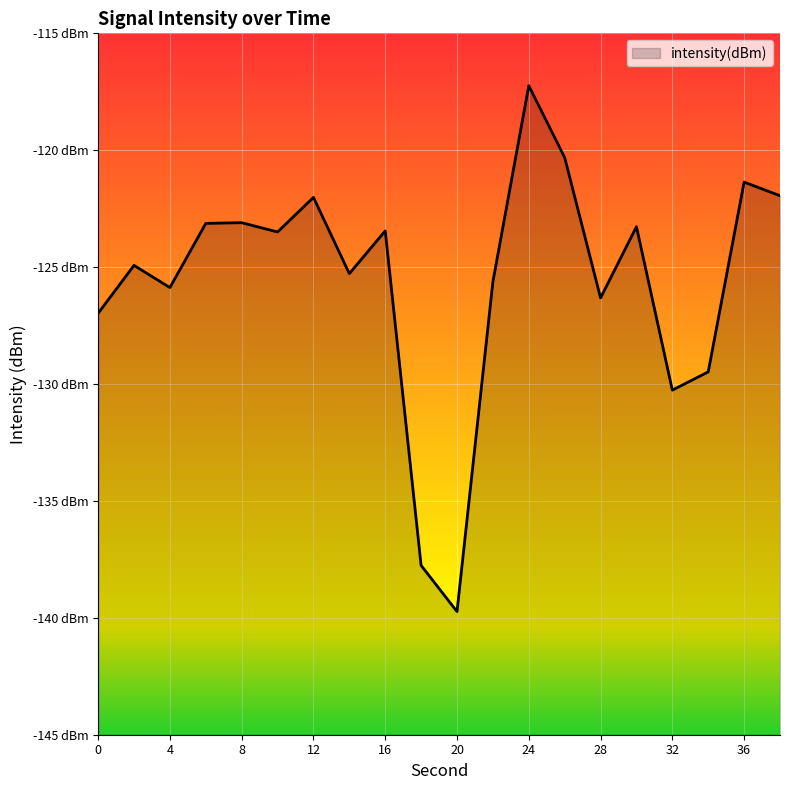

Is it true that the value at 38 is -121.9?

True